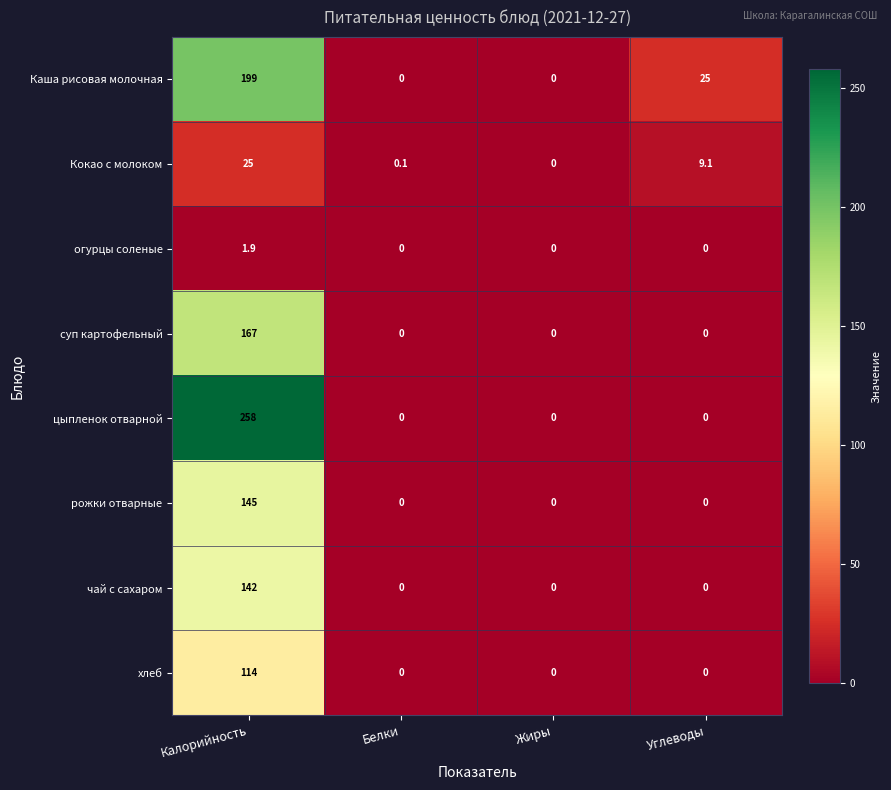

What is the difference between the чай с сахаром values at Калорийность and Жиры?

142.0